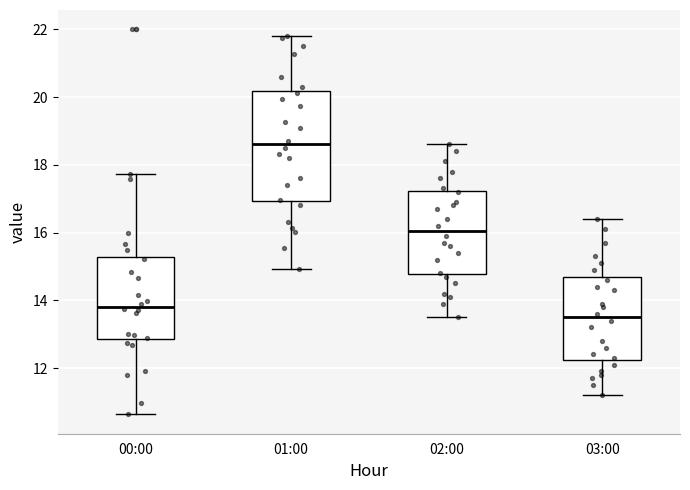

Reading left to right, read every box against the y-axis: the position of its median line, the range the box covers, and the ends of its whiskers. The values are not printed on the chart, so give them approximately, as read against the axis.

00:00: median 13.8, box 12.8 to 15.2, whiskers 10.6 to 17.8
01:00: median 18.6, box 17.0 to 20.2, whiskers 15.0 to 21.8
02:00: median 16.0, box 14.8 to 17.2, whiskers 13.6 to 18.6
03:00: median 13.6, box 12.2 to 14.6, whiskers 11.2 to 16.4